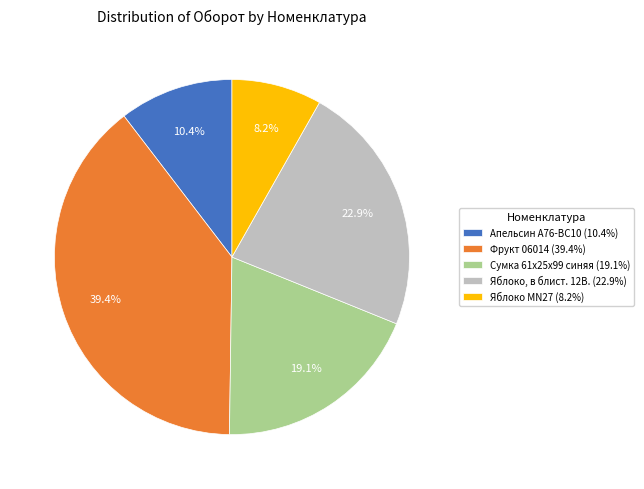

The Апельсин A76-BC10 slice represents 1% of the pie. True or false?

False